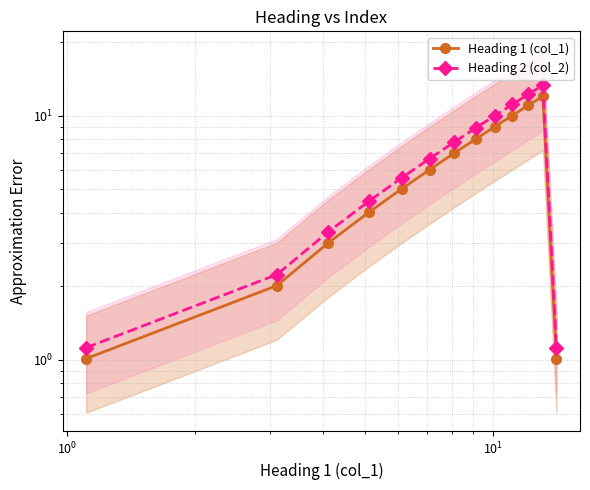

True or false: Heading 1 (col_1) and Heading 2 (col_2) cross at least once.

False